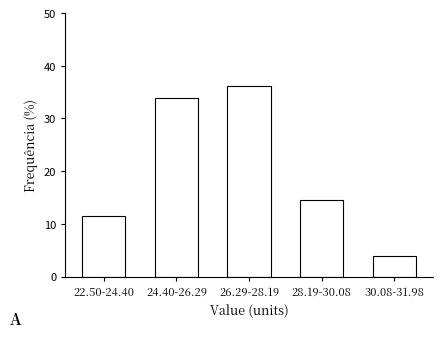

Reading left to right, list all the values displayed in this chart.

22.50-24.40=11.5	24.40-26.29=33.8	26.29-28.19=36.2	28.19-30.08=14.6	30.08-31.98=3.8